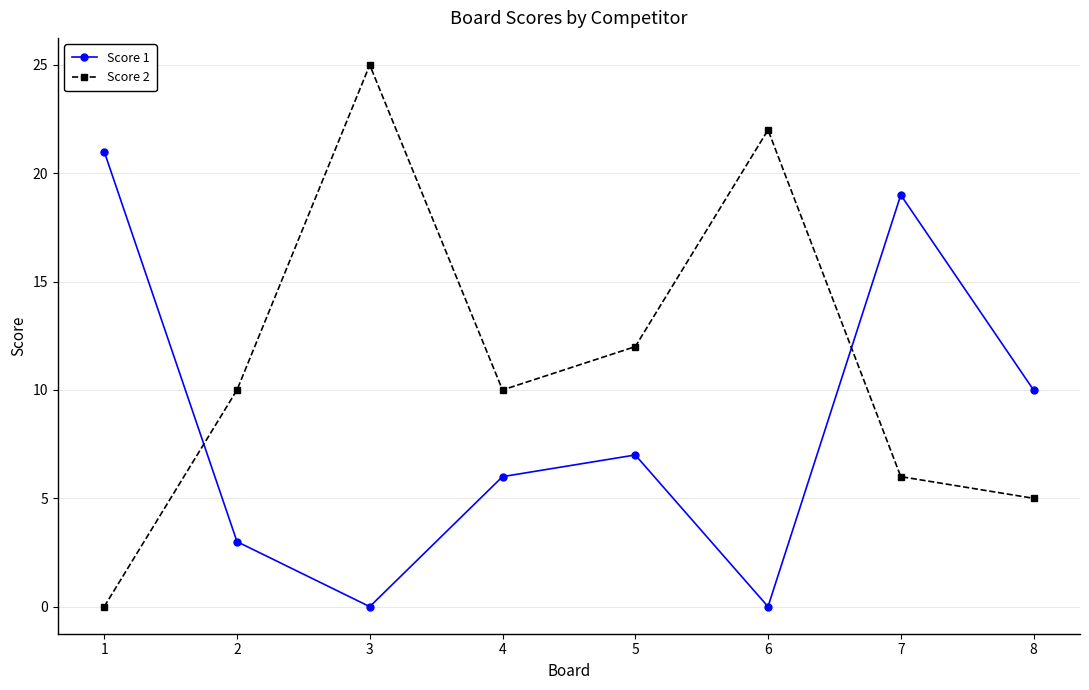

What is the value of the Score 2 point at the 3rd from the left?

25